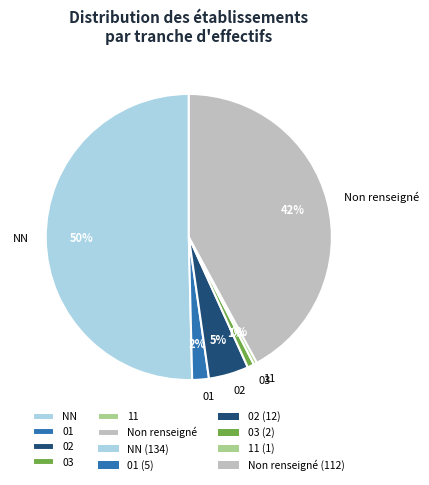

Does Non renseigné represent more than half of the total?

No